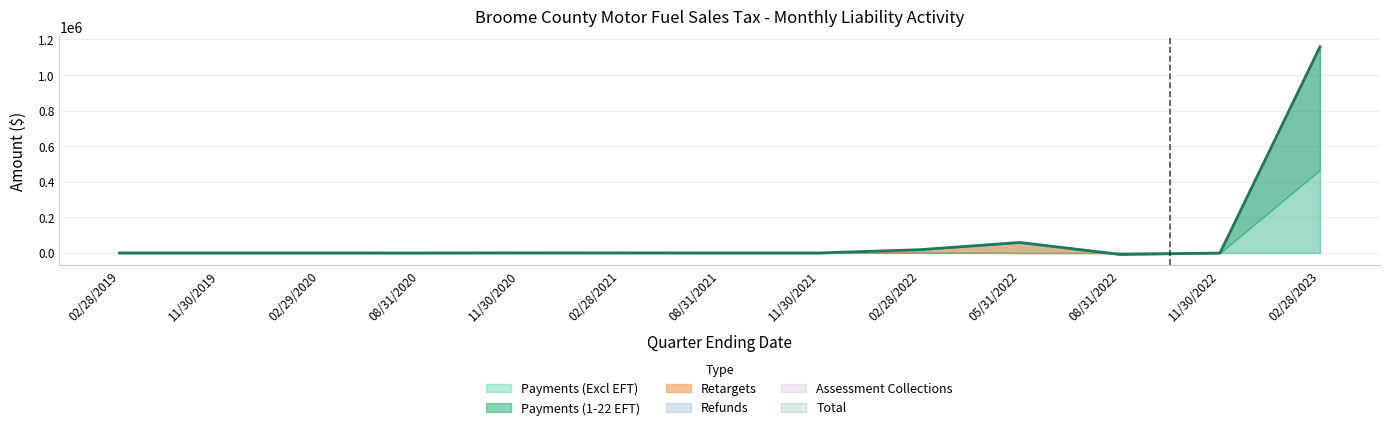

How many lines are shown in the chart?

6